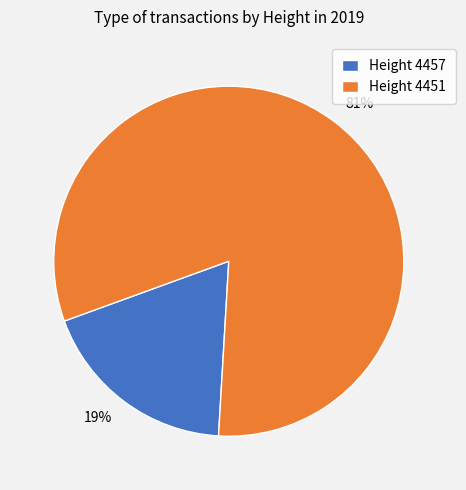

Does any single category account for the majority?

Yes